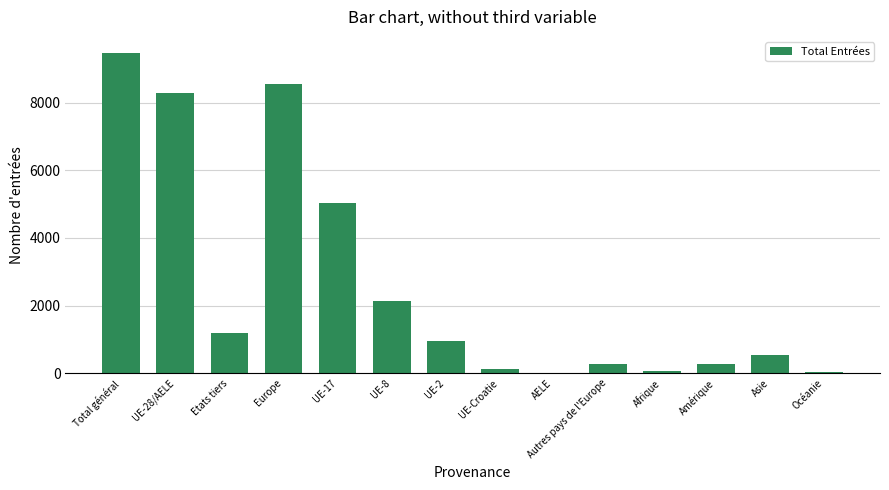

Is it true that the value at UE-28/AELE is 8275?

True